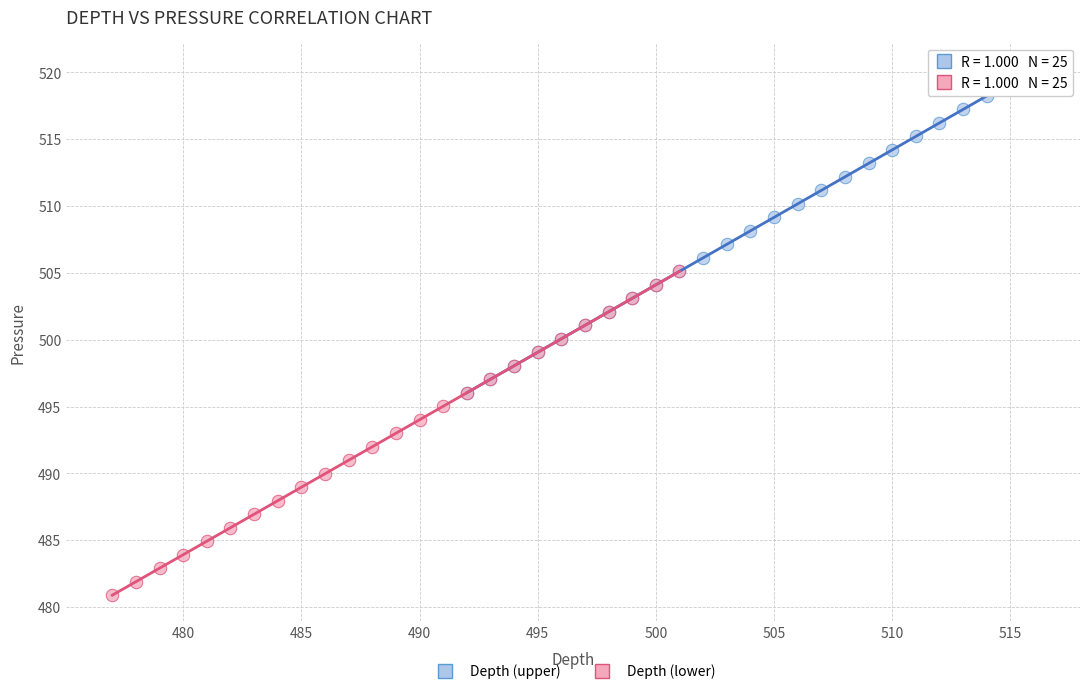

Which series has the widest spread of Y values?

Depth (upper)